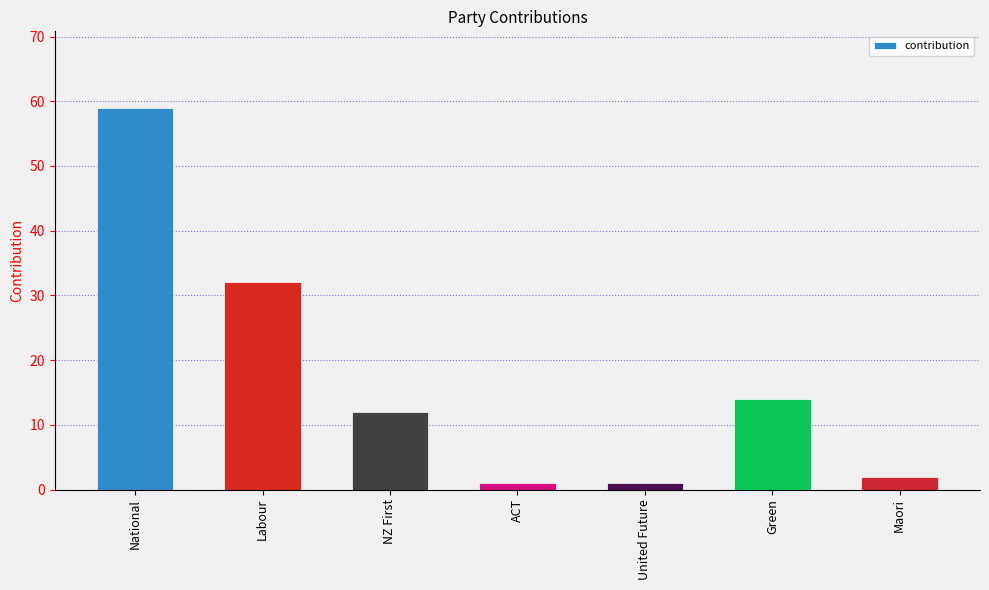

What is the ratio of the value at NZ First to the value at Maori?

6.0